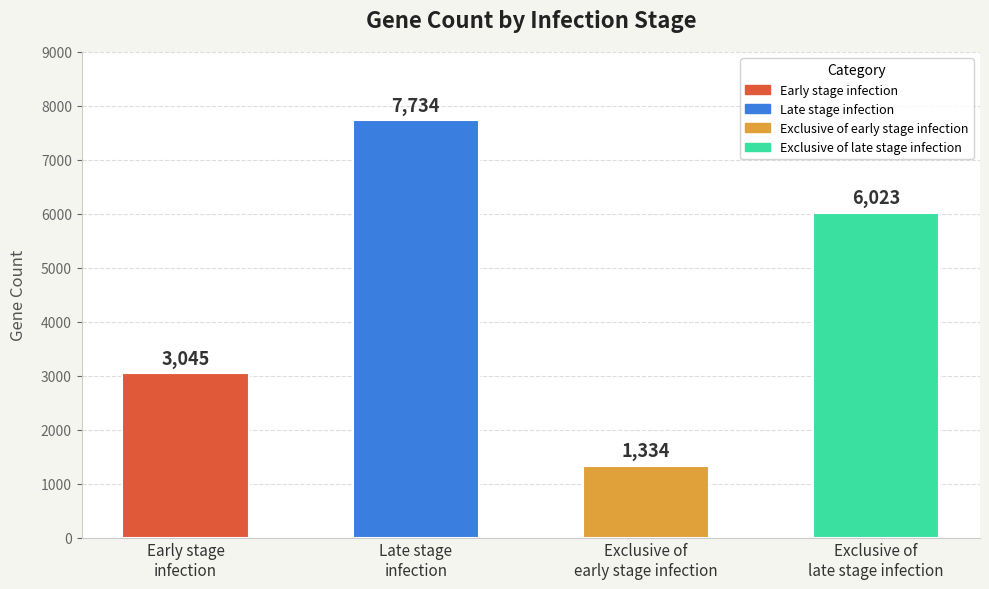

How many bars are there in total?

4